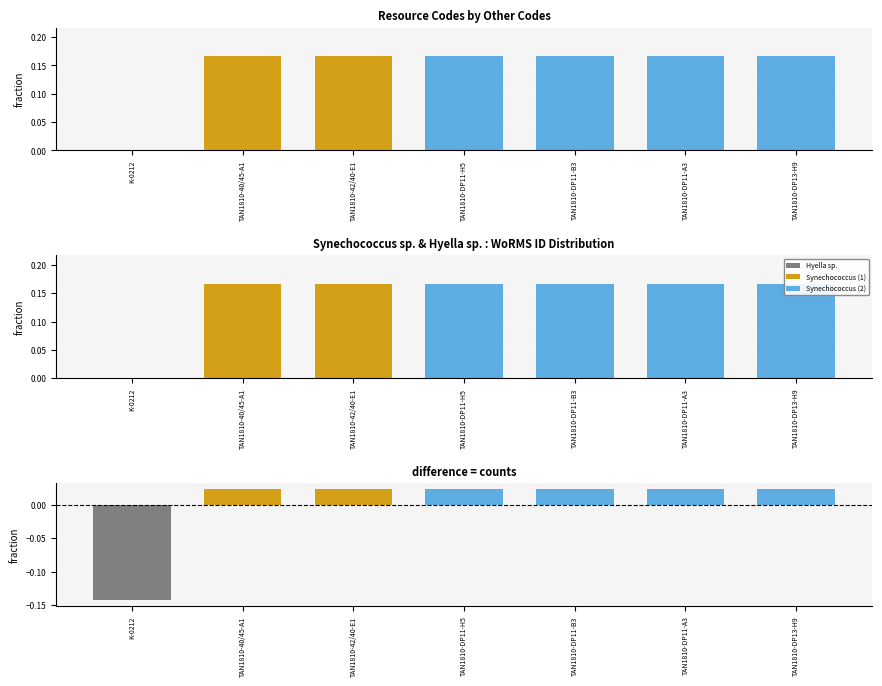

The WoRMS ID diff series shows 0.0 at TAN1810-DP11-B3. True or false?

True